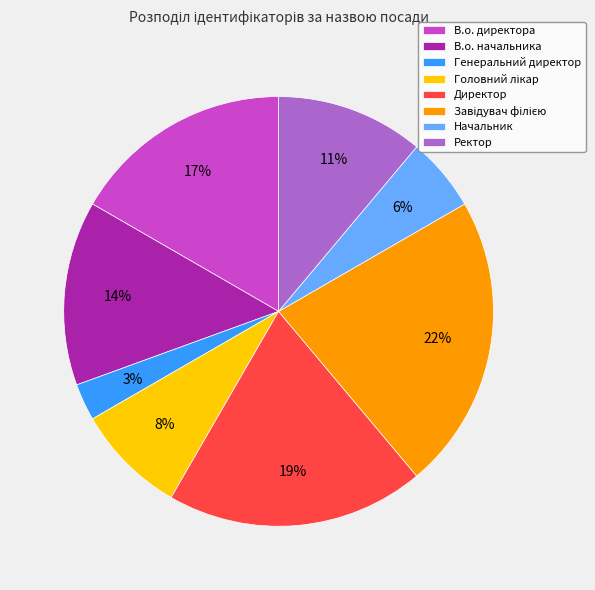

To the nearest percent, what is the difference between the largest and smallest slice percentages?

19%